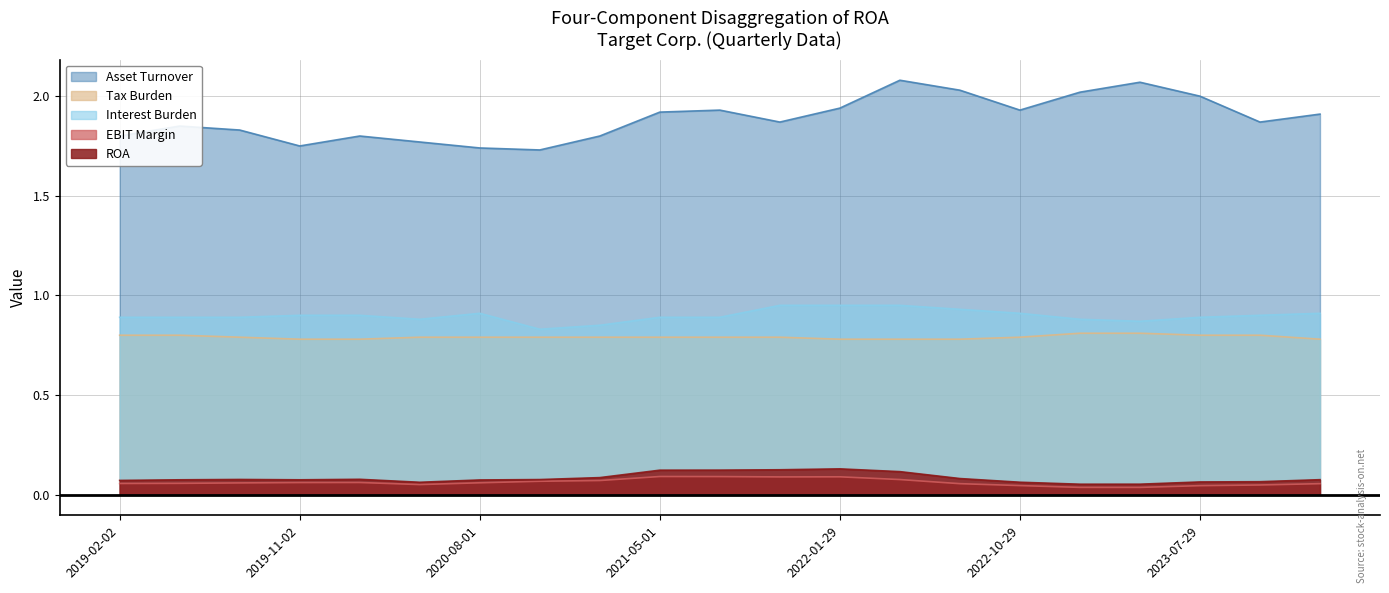

Does the chart display data point markers on the line(s)?

No